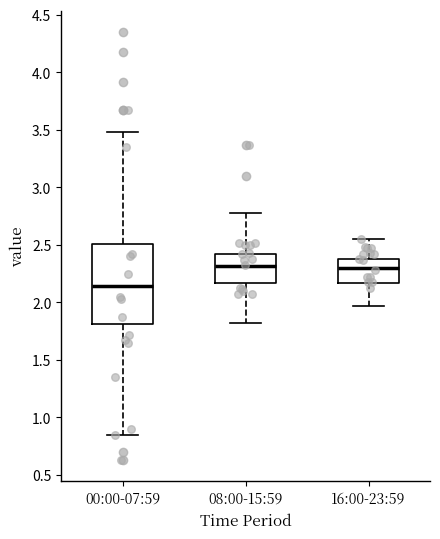

Which box's median line is the lowest?

00:00-07:59